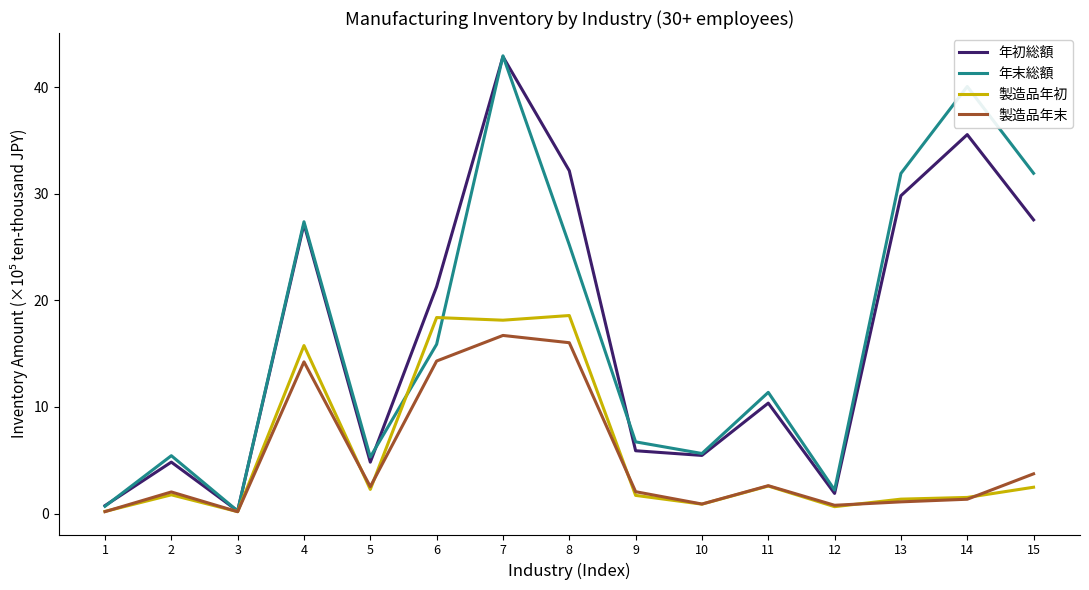

What is the highest value of the 年末総額 series?

42.9